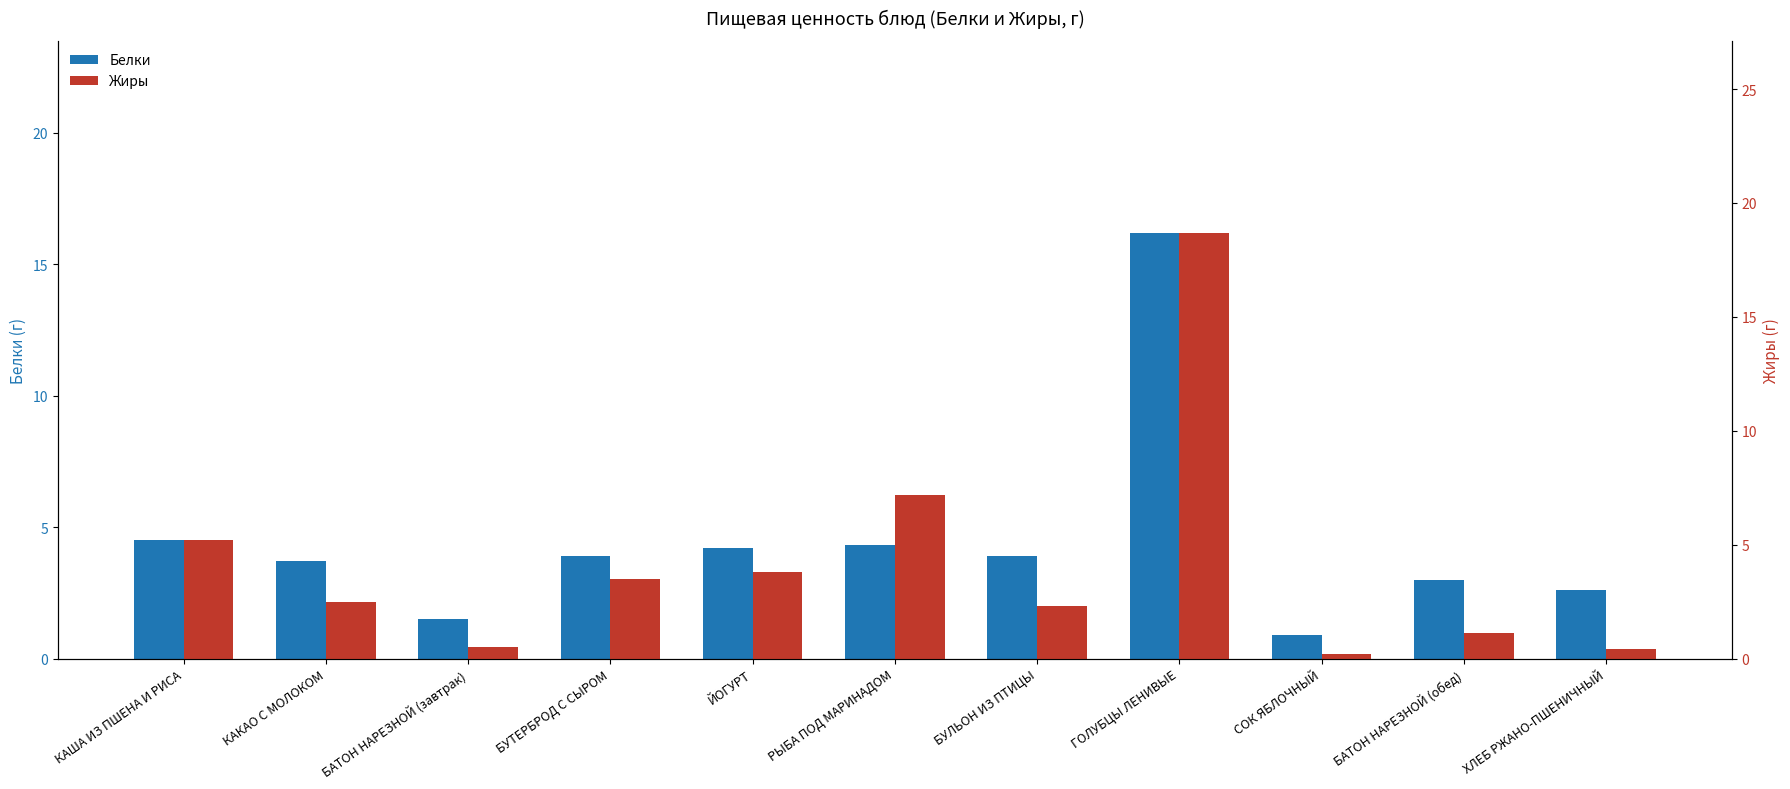

What is the sum of the Белки values at БУЛЬОН ИЗ ПТИЦЫ and КАКАО С МОЛОКОМ?

7.6